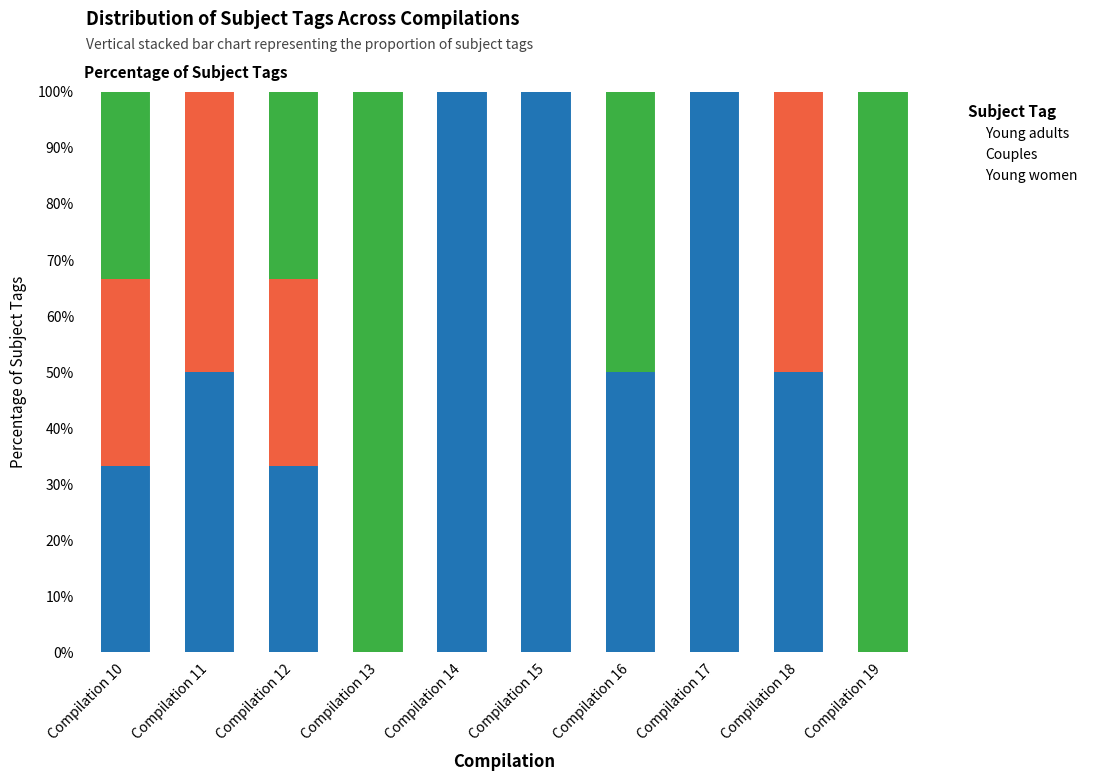

The Young adults series shows 33.3 at Compilation 12. True or false?

True